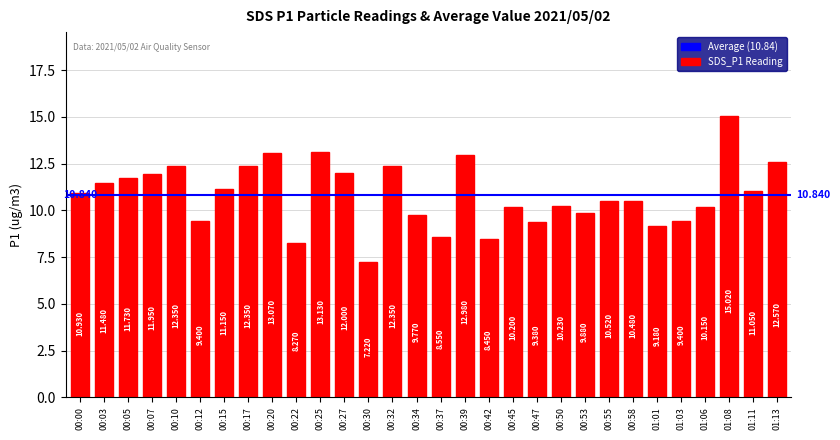

Is it true that the value at 00:50 is 10.2?

True